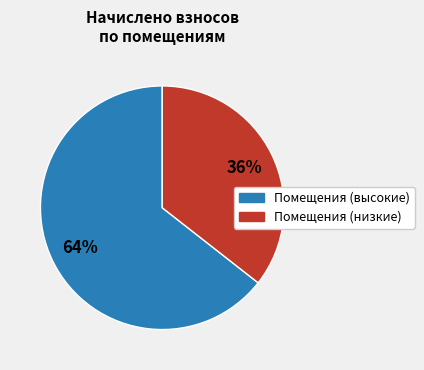

To the nearest percent, what is the average slice percentage?

50%